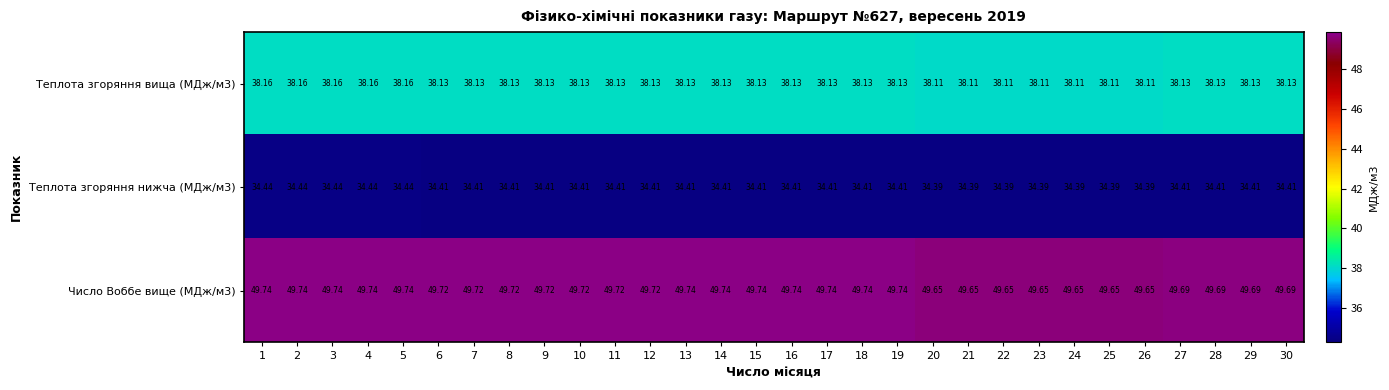

At how many categories does at least one series exceed 48?

30